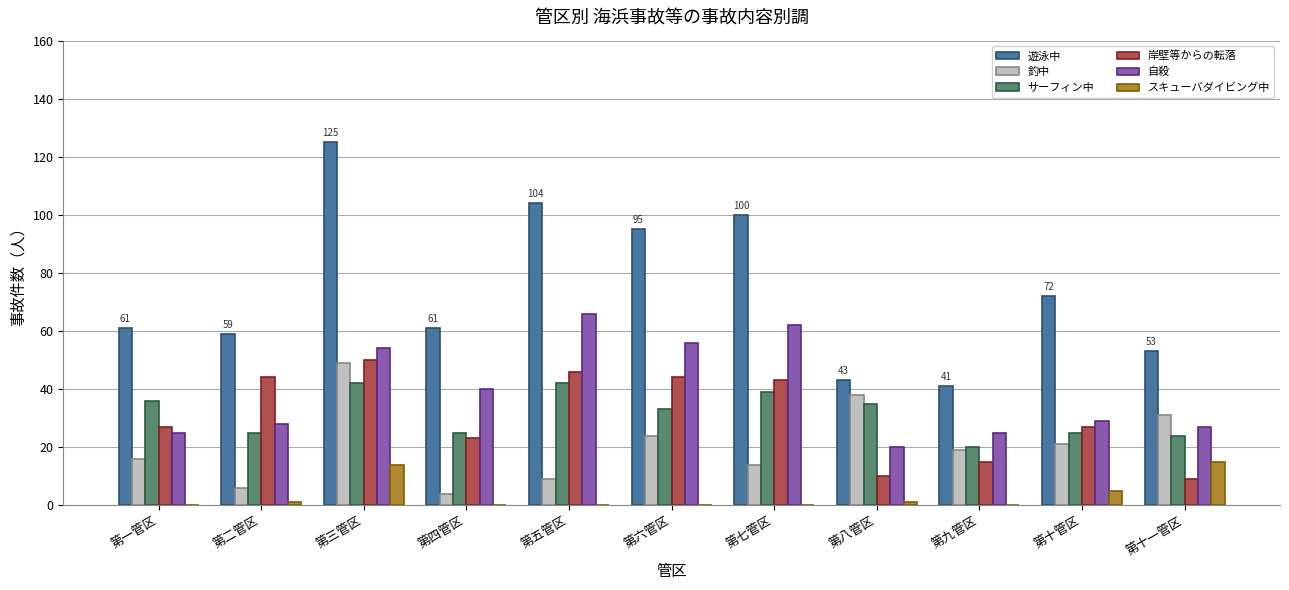

True or false: サーフィン中 has a value of 36 at 第一管区.

True